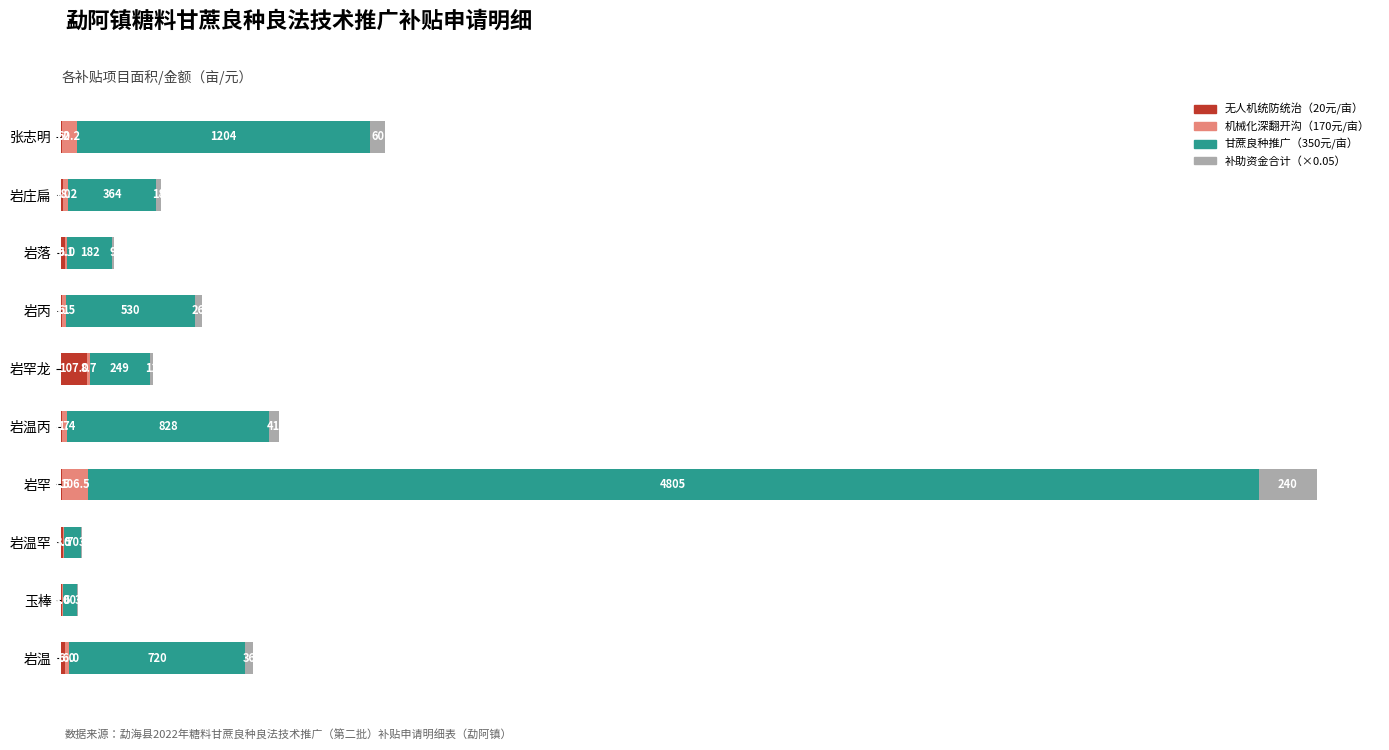

What is the maximum value for 无人机统防统治（20元/亩）?

107.0